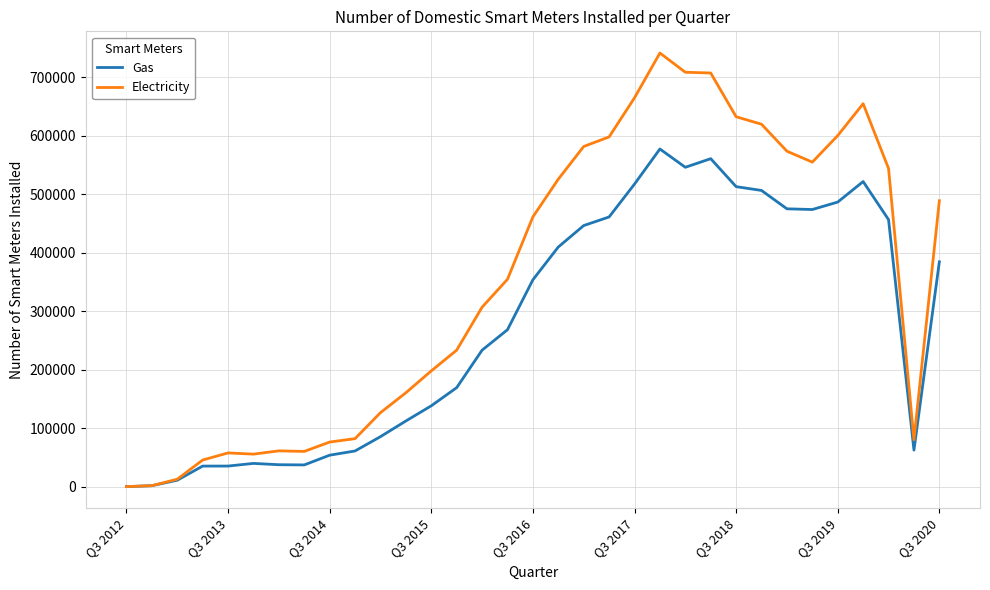

Rank the series by their average value, from lowest to highest.

Gas, Electricity